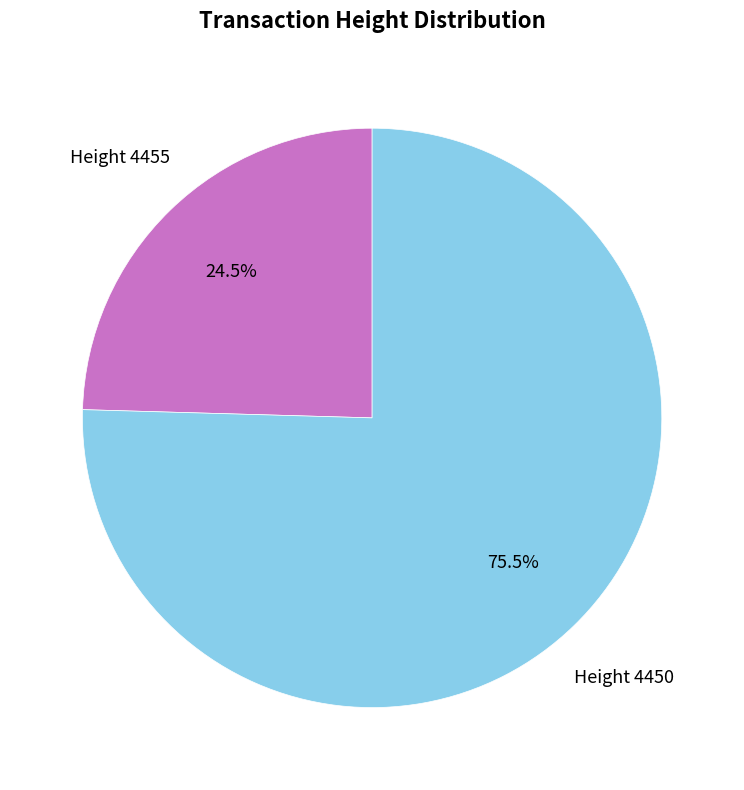

Is there a majority slice in this chart?

Yes